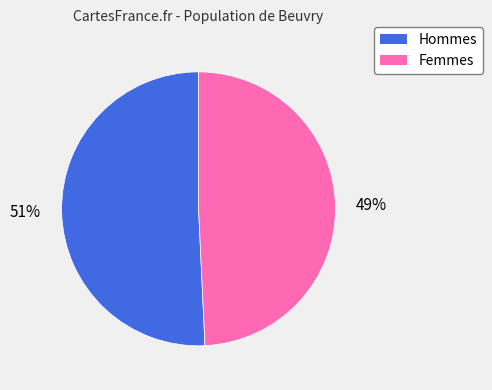

What is the majority slice?

51%